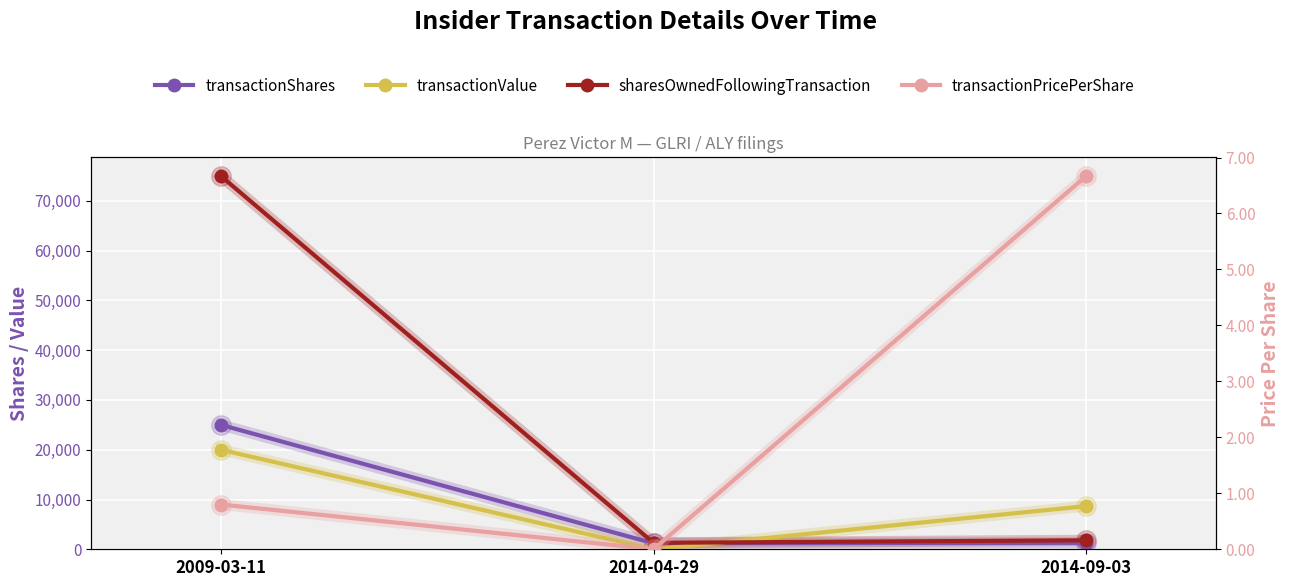

Which series has the widest spread of values?

sharesOwnedFollowingTransaction